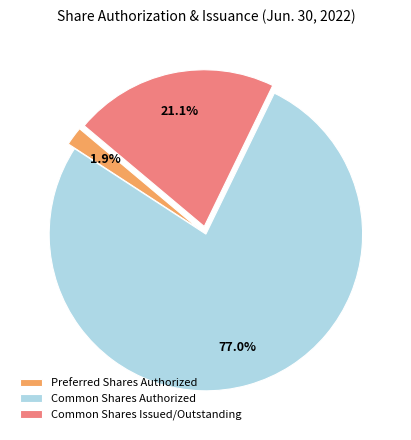

Do Common Shares Issued/Outstanding and Common Shares Authorized together represent more than half of the pie?

Yes